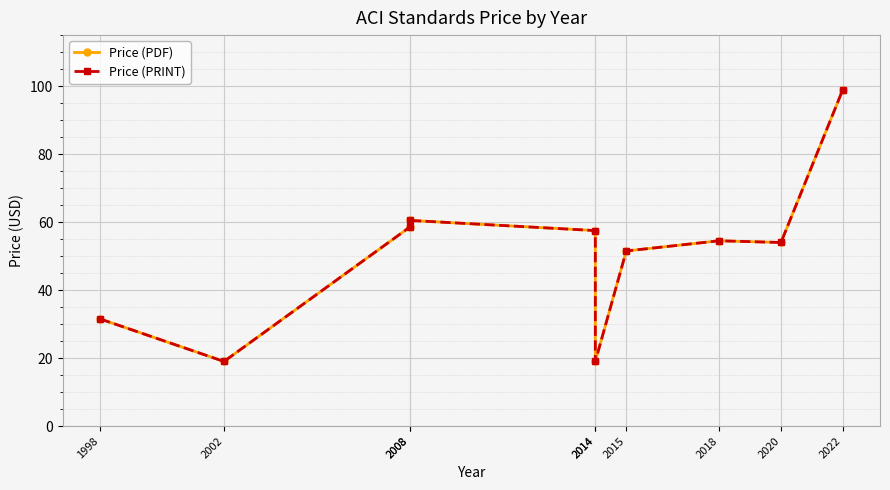

How many values in the Price (PDF) series are below 54?

4